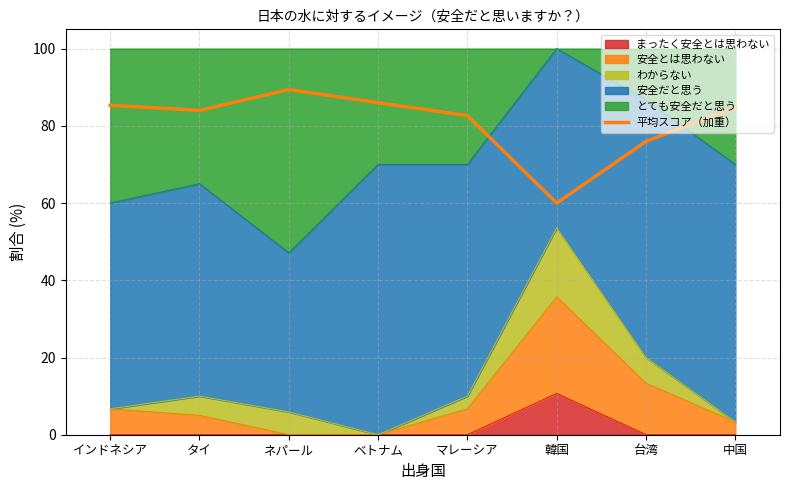

What is the approximate value at 台湾?

76.0